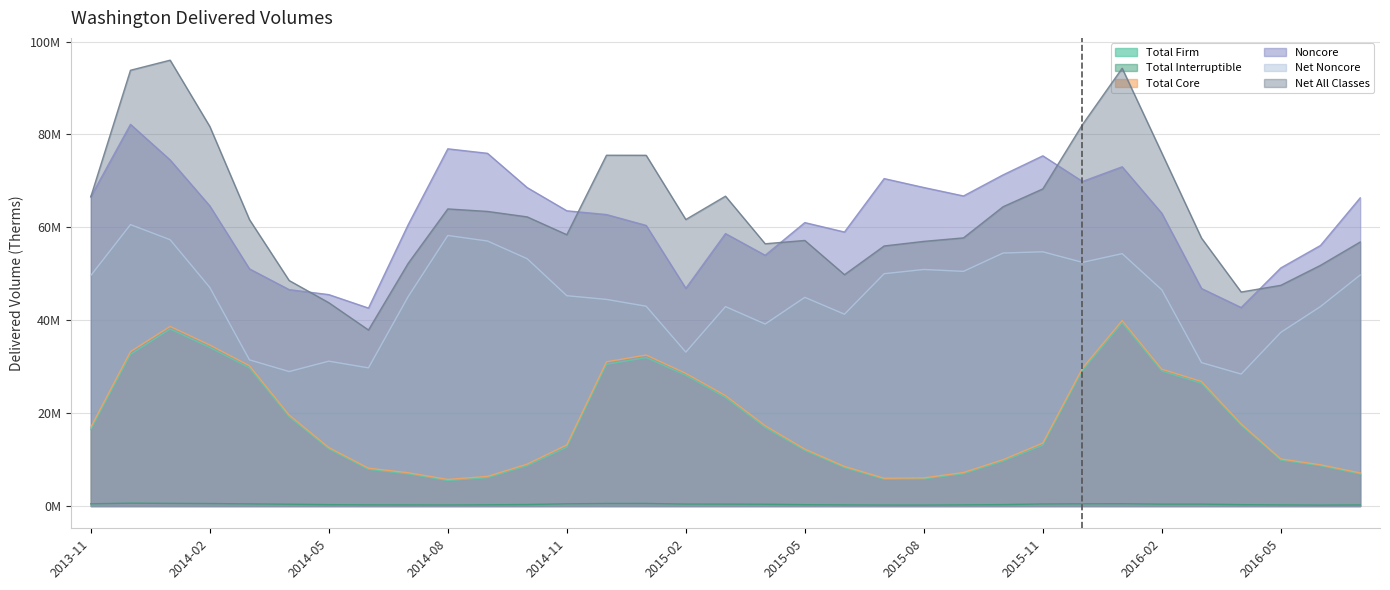

Reading left to right, what are all the values shown in this chart?

Total Firm: 2013-11=16473275	2013-12=32626275	2014-01=38097877	2014-02=34131394	2014-03=29733819	2014-04=19218448	2014-05=12299626	2014-06=7895617	2014-07=6922621	2014-08=5498677	2014-09=6105586	2014-10=8693828	2014-11=12660619	2014-12=30498867	2015-01=31953142	2015-02=28129806	2015-03=23368270	2015-04=16913305	2015-05=11964679	2015-06=8273412	2015-07=5765867	2015-08=5849490	2015-09=6957961	2015-10=9677326	2015-11=13103163	2015-12=29189813	2016-01=39426861	2016-02=29051471	2016-03=26406770	2016-04=17381899	2016-05=9888580	2016-06=8675853	2016-07=6884140
Total Interruptible: 2013-11=475068	2013-12=603447	2014-01=558326	2014-02=523743	2014-03=460577	2014-04=382909	2014-05=287525	2014-06=249477	2014-07=239824	2014-08=220229	2014-09=263729	2014-10=313034	2014-11=472873	2014-12=538938	2015-01=541590	2015-02=419792	2015-03=403675	2015-04=373015	2015-05=282941	2015-06=240524	2015-07=205413	2015-08=199931	2015-09=249105	2015-10=297892	2015-11=439981	2015-12=476504	2016-01=492374	2016-02=401562	2016-03=399567	2016-04=288038	2016-05=239480	2016-06=195507	2016-07=228897
Total Core: 2013-11=16948343	2013-12=33229722	2014-01=38656203	2014-02=34655137	2014-03=30194396	2014-04=19601357	2014-05=12587151	2014-06=8145094	2014-07=7162445	2014-08=5718906	2014-09=6369315	2014-10=9006862	2014-11=13133492	2014-12=31037805	2015-01=32494732	2015-02=28549598	2015-03=23771945	2015-04=17286320	2015-05=12247620	2015-06=8513936	2015-07=5971280	2015-08=6049421	2015-09=7207066	2015-10=9975218	2015-11=13543144	2015-12=29666317	2016-01=39919235	2016-02=29453033	2016-03=26806337	2016-04=17669937	2016-05=10128060	2016-06=8871360	2016-07=7113037
Noncore: 2013-11=66584523	2013-12=82165316	2014-01=74500359	2014-02=64605124	2014-03=51049524	2014-04=46583480	2014-05=45507535	2014-06=42610815	2014-07=60549142	2014-08=76896348	2014-09=75929244	2014-10=68551045	2014-11=63553432	2014-12=62749109	2015-01=60404698	2015-02=46864725	2015-03=58650196	2015-04=53979036	2015-05=61014083	2015-06=58983155	2015-07=70486977	2015-08=68567121	2015-09=66745685	2015-10=71296621	2015-11=75388536	2015-12=69873927	2016-01=73027260	2016-02=63009506	2016-03=46827836	2016-04=42731425	2016-05=51257102	2016-06=56089235	2016-07=66329579
Net Noncore: 2013-11=49623897	2013-12=60581077	2014-01=57326161	2014-02=47048399	2014-03=31459098	2014-04=28943531	2014-05=31179964	2014-06=29742903	2014-07=45068388	2014-08=58240050	2014-09=57050907	2014-10=53240234	2014-11=45272865	2014-12=44477359	2015-01=43008045	2015-02=33127030	2015-03=42929967	2015-04=39171768	2015-05=44923157	2015-06=41289749	2015-07=50011541	2015-08=50921171	2015-09=50517461	2015-10=54464985	2015-11=54726691	2015-12=52456518	2016-01=54326594	2016-02=46533795	2016-03=30865837	2016-04=28397293	2016-05=37384262	2016-06=42940027	2016-07=49720264
Net All Classes: 2013-11=66572240	2013-12=93810799	2014-01=95982364	2014-02=81703536	2014-03=61653494	2014-04=48544888	2014-05=43767115	2014-06=37887997	2014-07=52230833	2014-08=63958956	2014-09=63420222	2014-10=62247096	2014-11=58406357	2014-12=75515164	2015-01=75502777	2015-02=61676628	2015-03=66701912	2015-04=56458088	2015-05=57170777	2015-06=49803685	2015-07=55982821	2015-08=56970592	2015-09=57724527	2015-10=64440203	2015-11=68269835	2015-12=82122835	2016-01=94245829	2016-02=75986828	2016-03=57672174	2016-04=46067230	2016-05=47512322	2016-06=51811387	2016-07=56833301